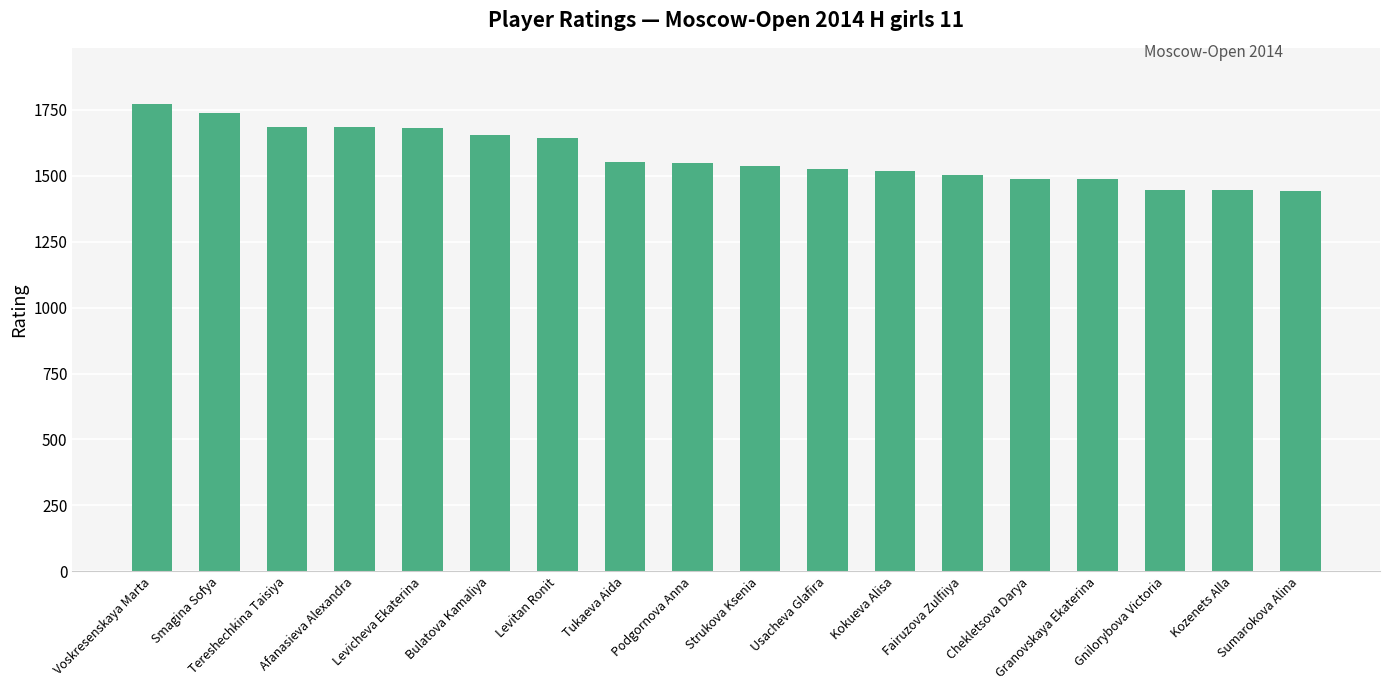

What is the difference between the values at Levicheva Ekaterina and Tukaeva Aida?

127